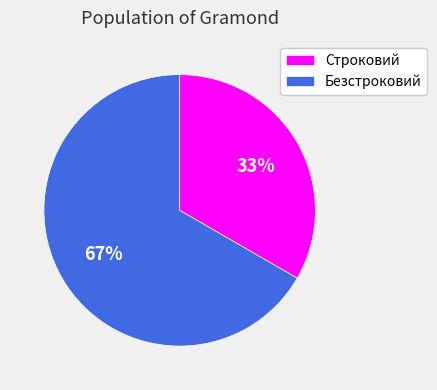

Do Безстроковий and Строковий together represent more than half of the pie?

Yes